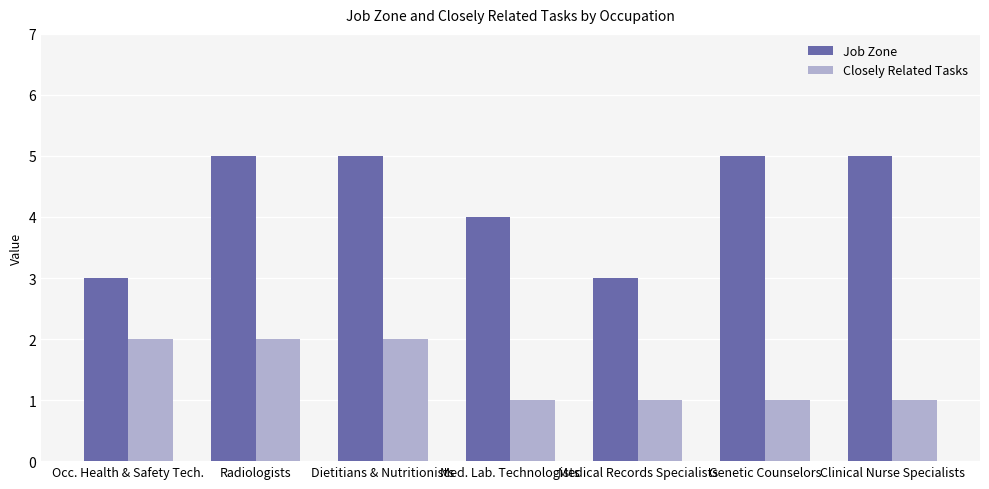

What is the minimum value for Job Zone?

3